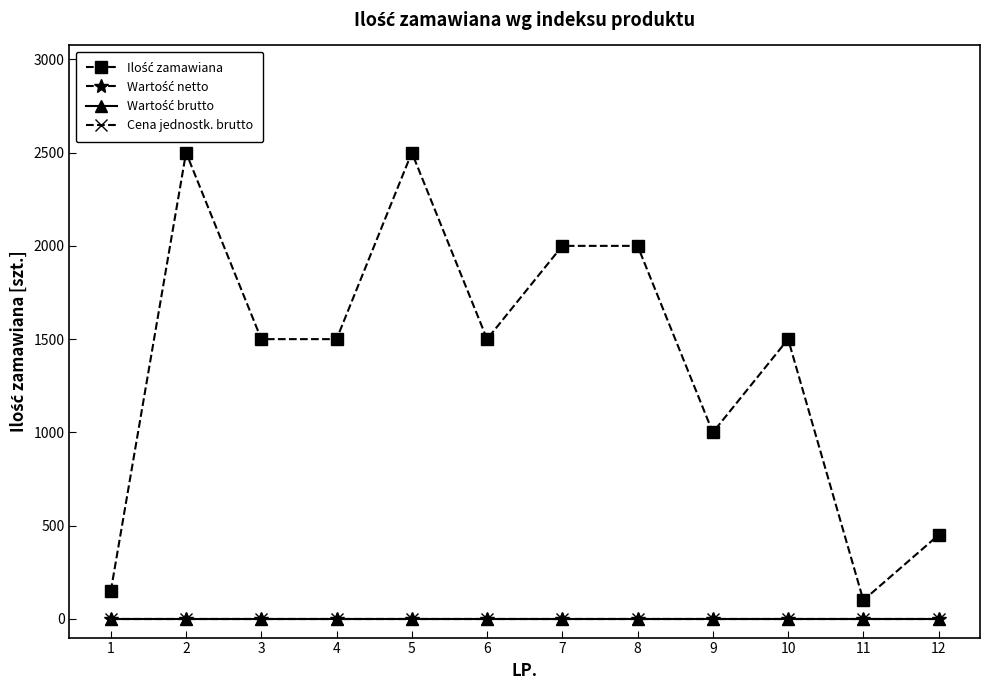

Reading left to right, list all the values displayed in this chart.

Ilość zamawiana: 150	2500	1500	1500	2500	1500	2000	2000	1000	1500	100	450
Wartość netto: 0	0	0	0	0	0	0	0	0	0	0	0
Wartość brutto: 0	0	0	0	0	0	0	0	0	0	0	0
Cena jednostk. brutto: 0	0	0	0	0	0	0	0	0	0	0	0